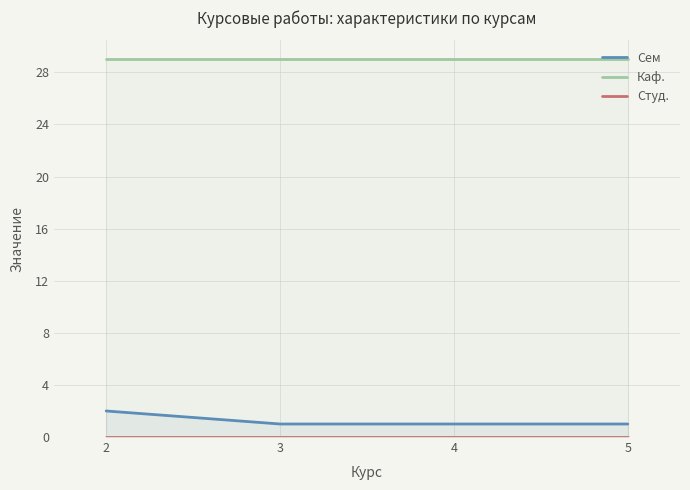

Reading left to right, transcribe all the data shown in this chart.

Сем: 2	1	1	1
Каф.: 29	29	29	29
Студ.: 0	0	0	0